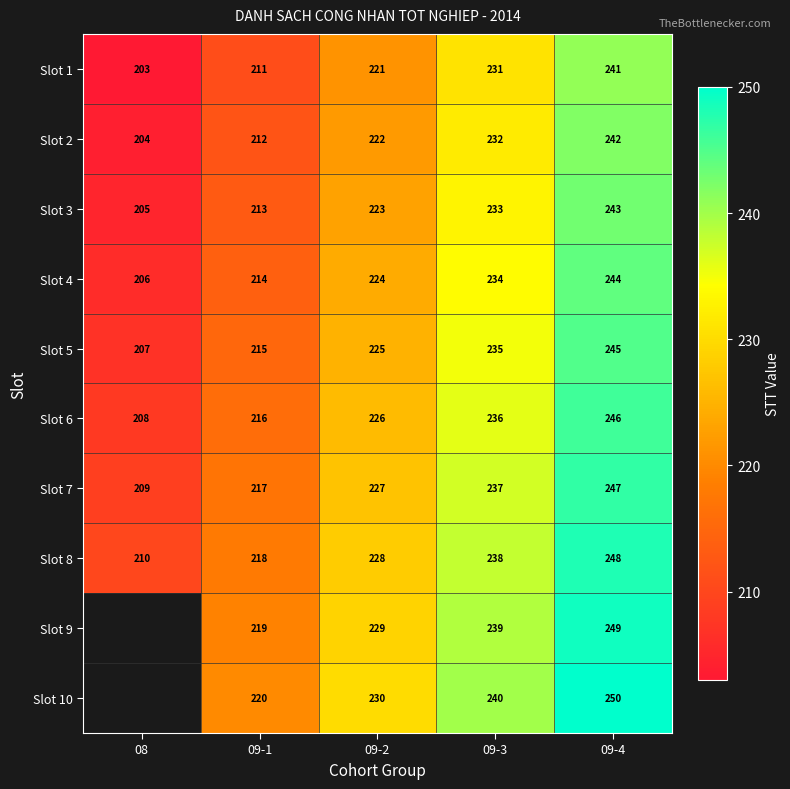

Is it true that Slot 2 equals 360.2 at 09-1?

False